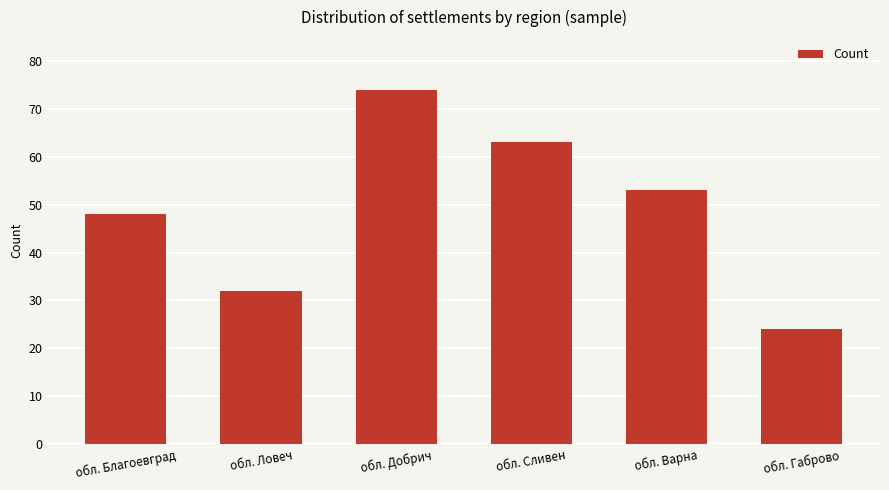

What is the change in value from обл. Благоевград to обл. Варна?

+5